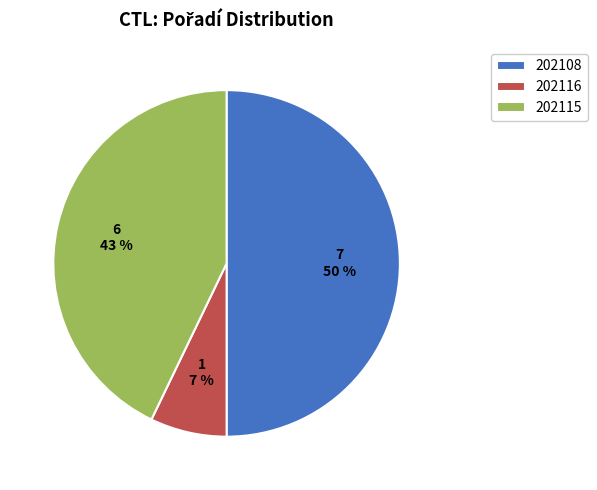

Combined, do 202116 and 202108 account for over 50%?

Yes